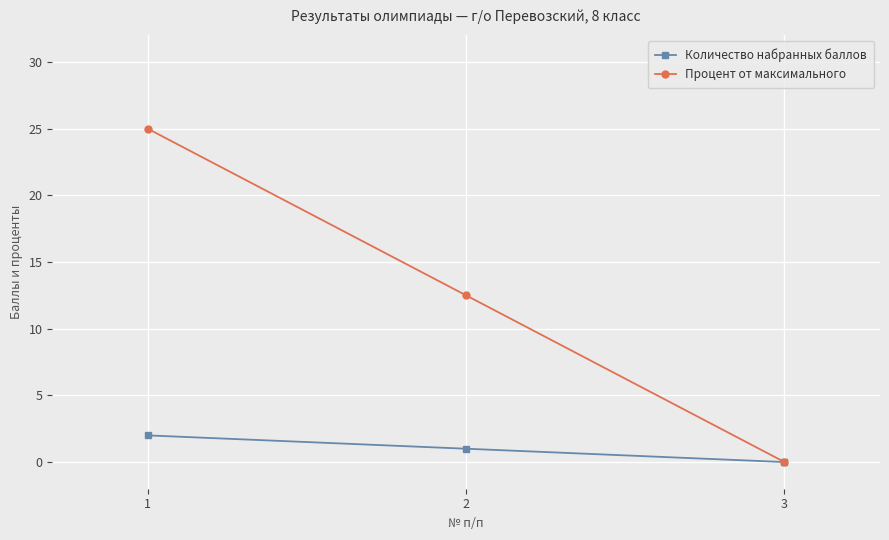

Rank the series by their average value, from lowest to highest.

Количество набранных баллов, Процент от максимального